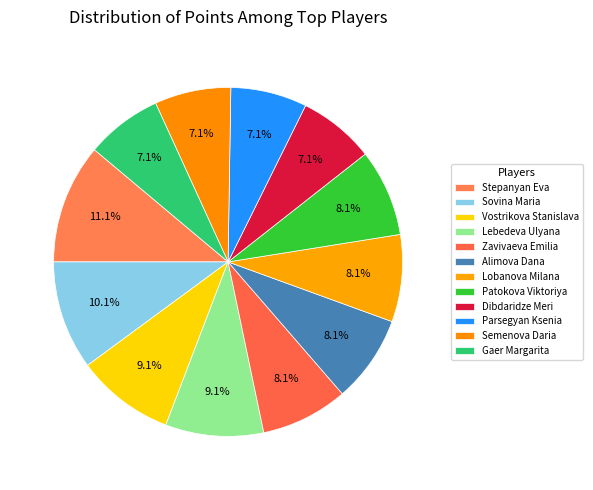

How many segments does this pie chart have?

12